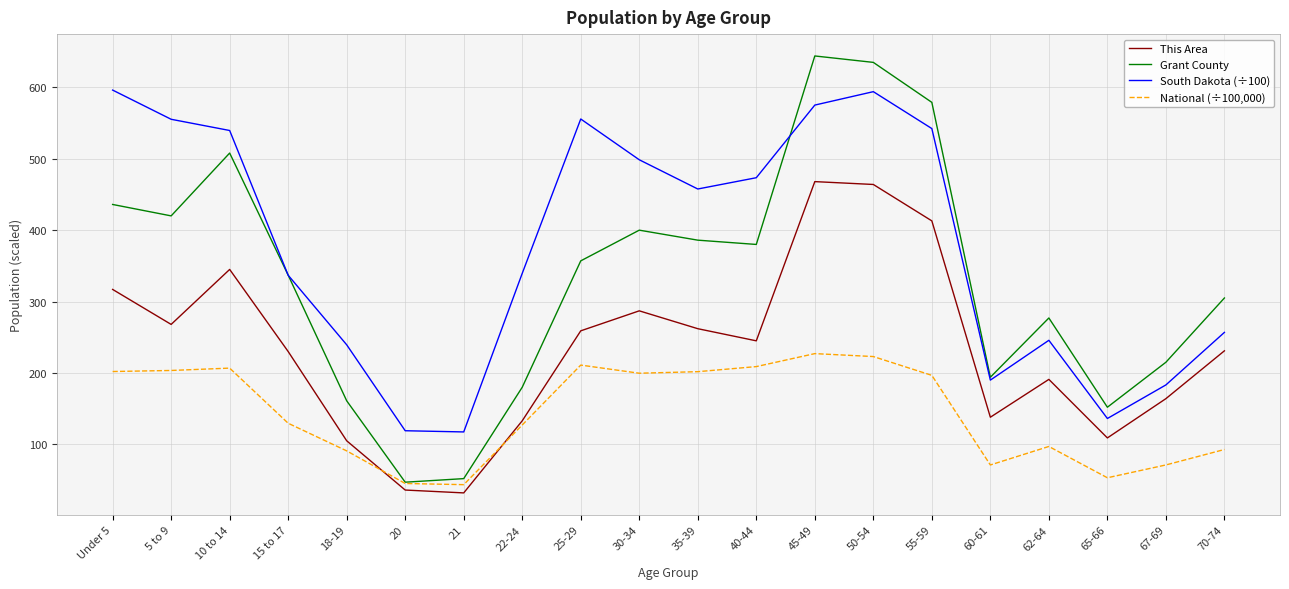

True or false: South Dakota (÷100) and Grant County cross at least once.

True